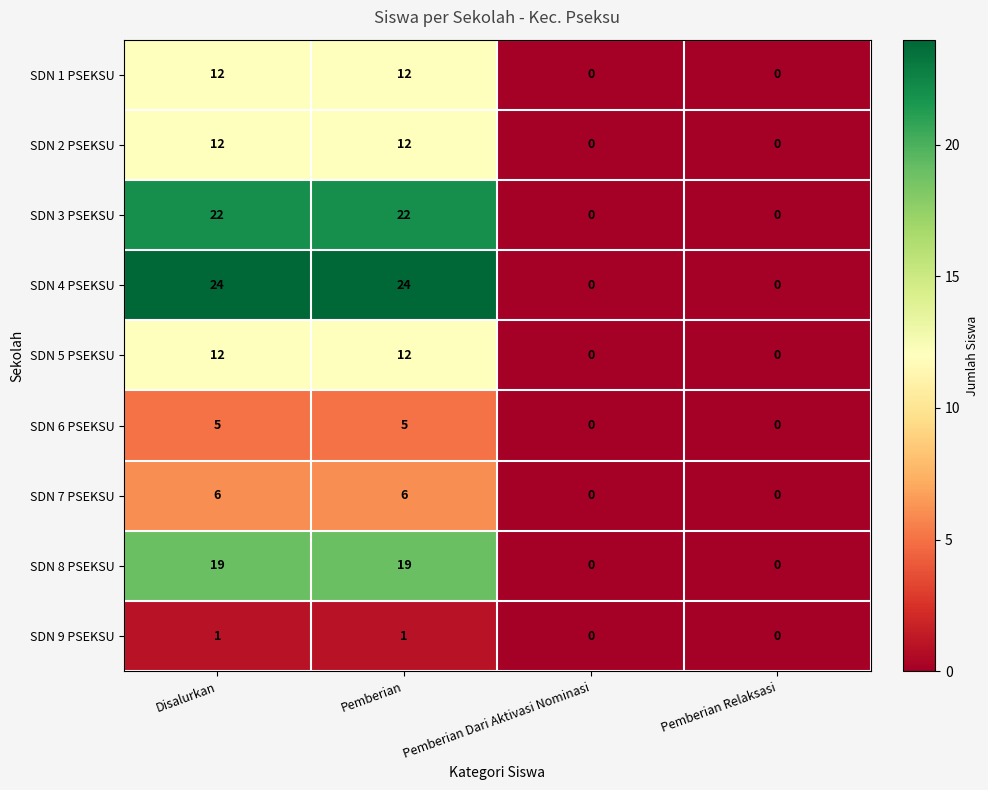

How many distinct data groups are displayed?

9